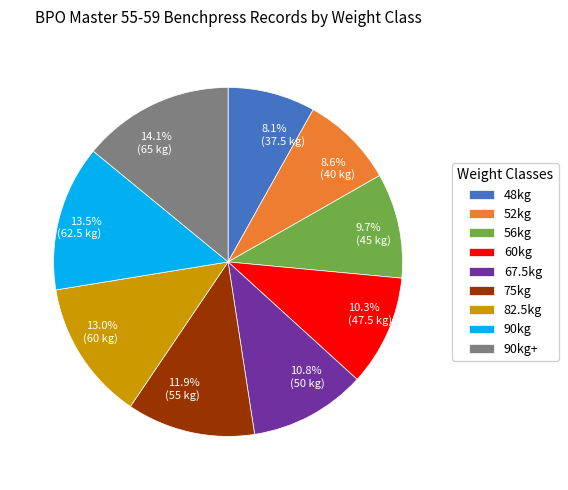

How many segments does this pie chart have?

9